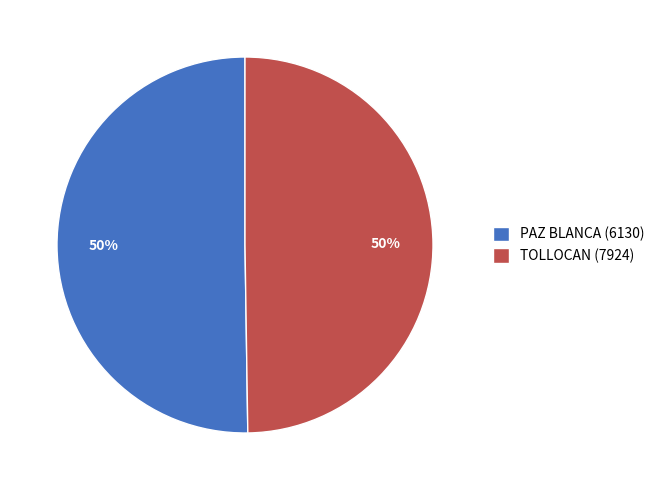

What percentage is the PAZ BLANCA (6130) slice, to the nearest percent?

50%